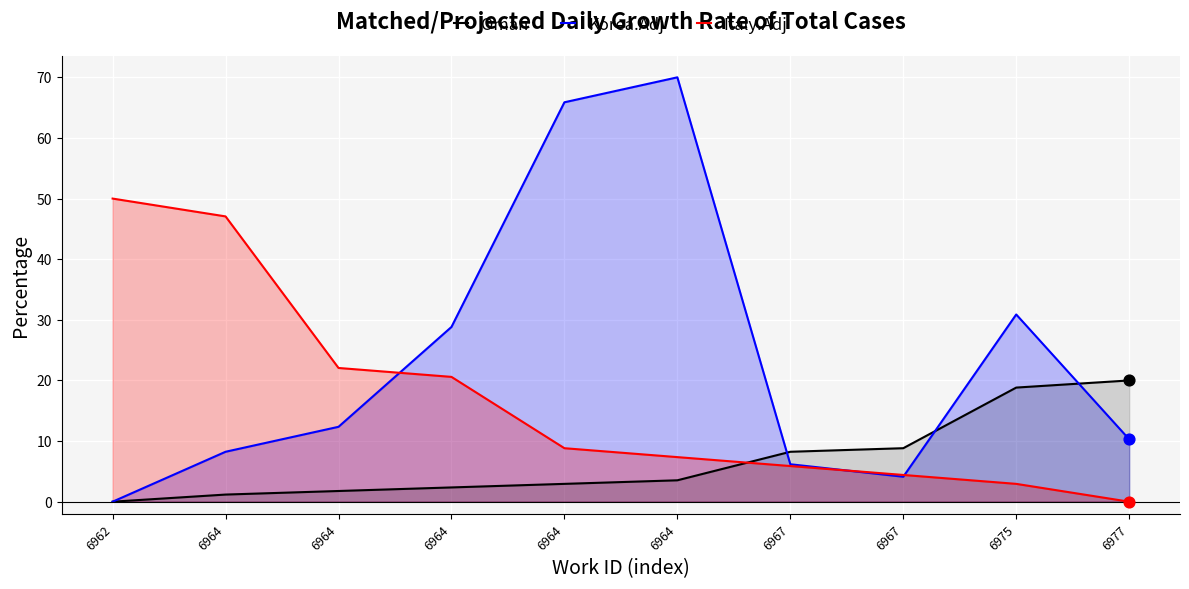

Which series has the largest Y range (max minus min)?

Korea.Adj